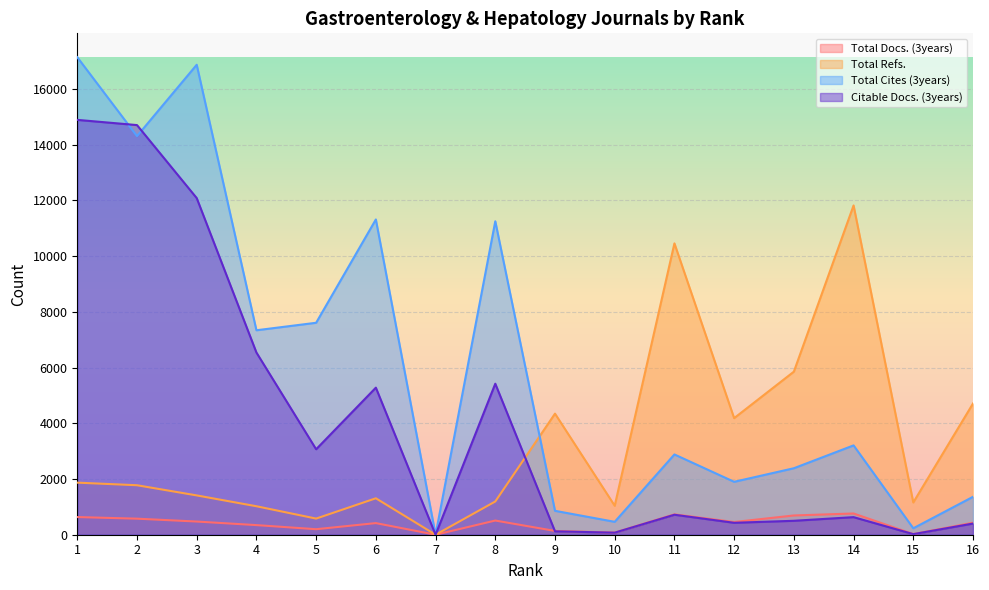

Reading left to right, extract all data points from this chart.

Total Docs. (3years): 634	576	473	345	198	417	0	509	136	76	731	456	691	762	23	431
Total Refs.: 1869	1776	1411	1022	579	1308	0	1193	4345	1040	10456	4184	5852	11818	1158	4709
Total Cites (3years): 17138	14306	16867	7338	7607	11315	0	11250	858	463	2881	1899	2386	3206	231	1361
Citable Docs. (3years): 14889	14702	12082	6539	3067	5278	0	5420	122	74	717	428	500	631	21	401